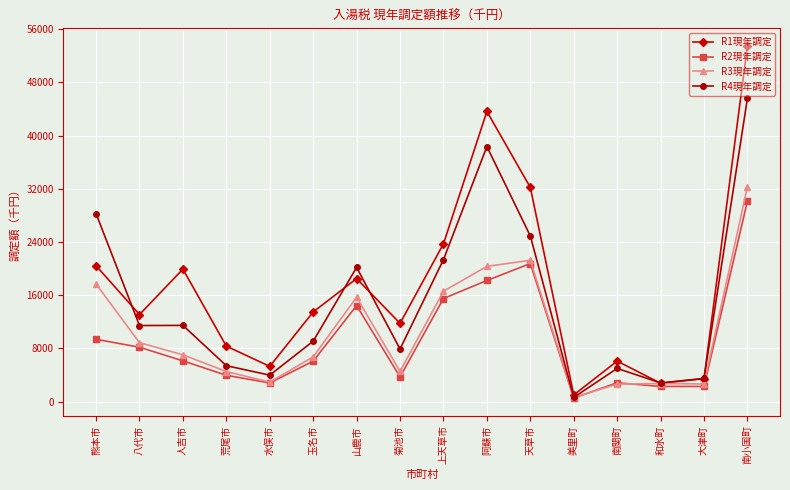

What is the approximate value of R4現年調定 at 大津町, to the nearest 10?

3480